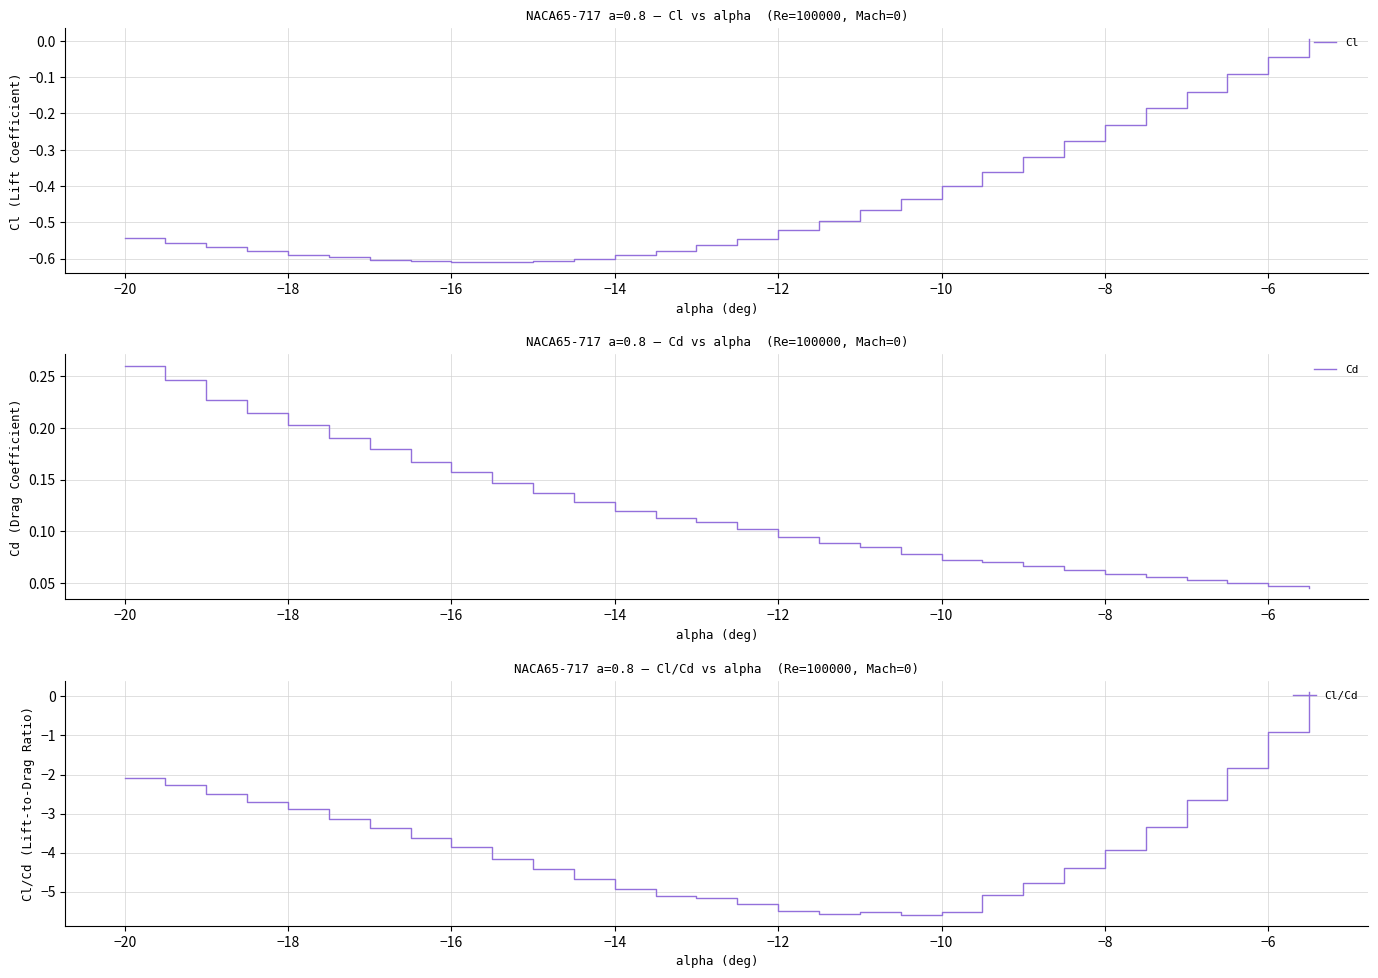

The value of Cl at −8 is -0.3. True or false?

False